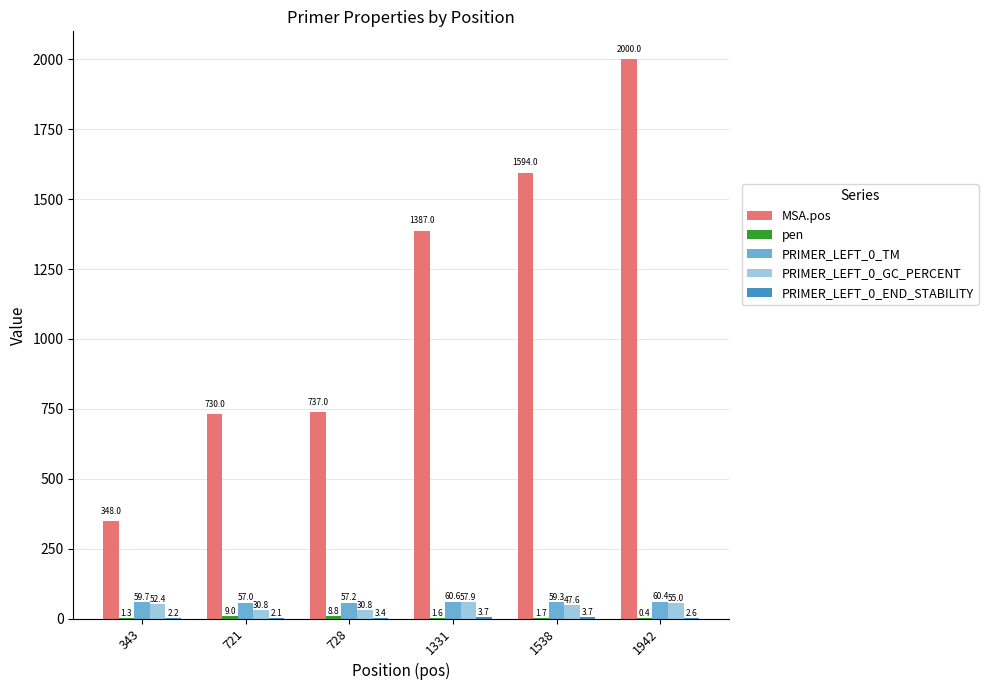

Which series changed the most between 721 and 1331?

MSA.pos